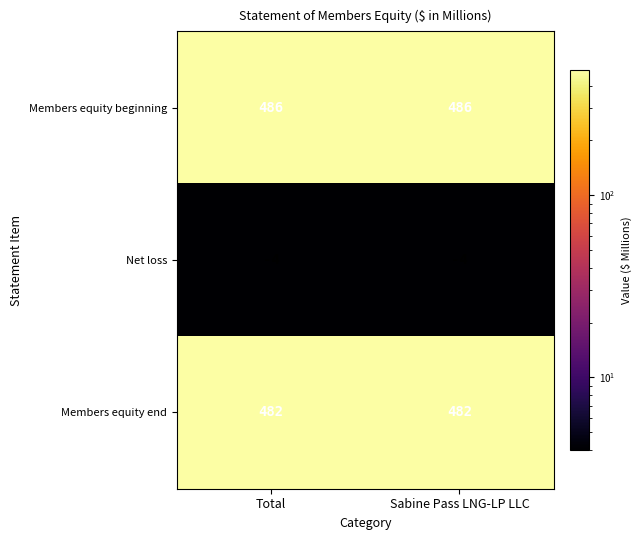

What is the total value across all series at Total?

964